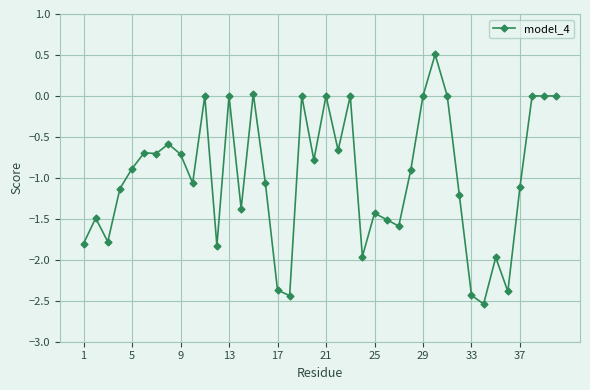

Does the chart display data point markers on the line(s)?

Yes